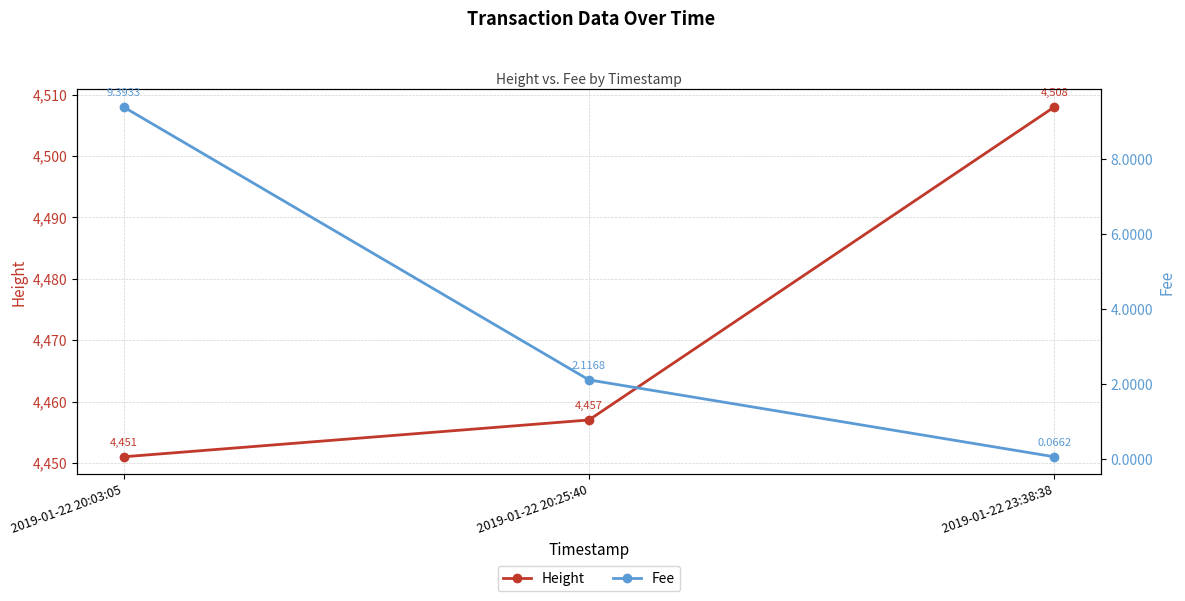

What is the approximate value of Fee at 2019-01-22 23:38:38?

0.1